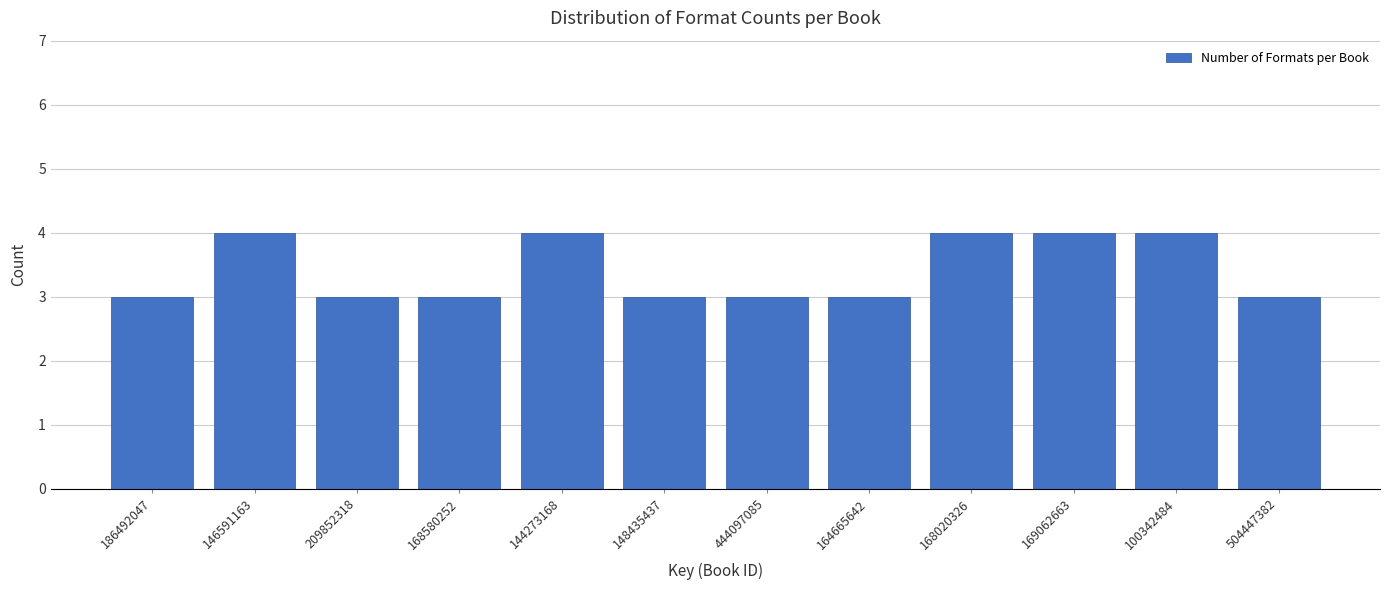

Reading left to right, transcribe all the data shown in this chart.

3	4	3	3	4	3	3	3	4	4	4	3